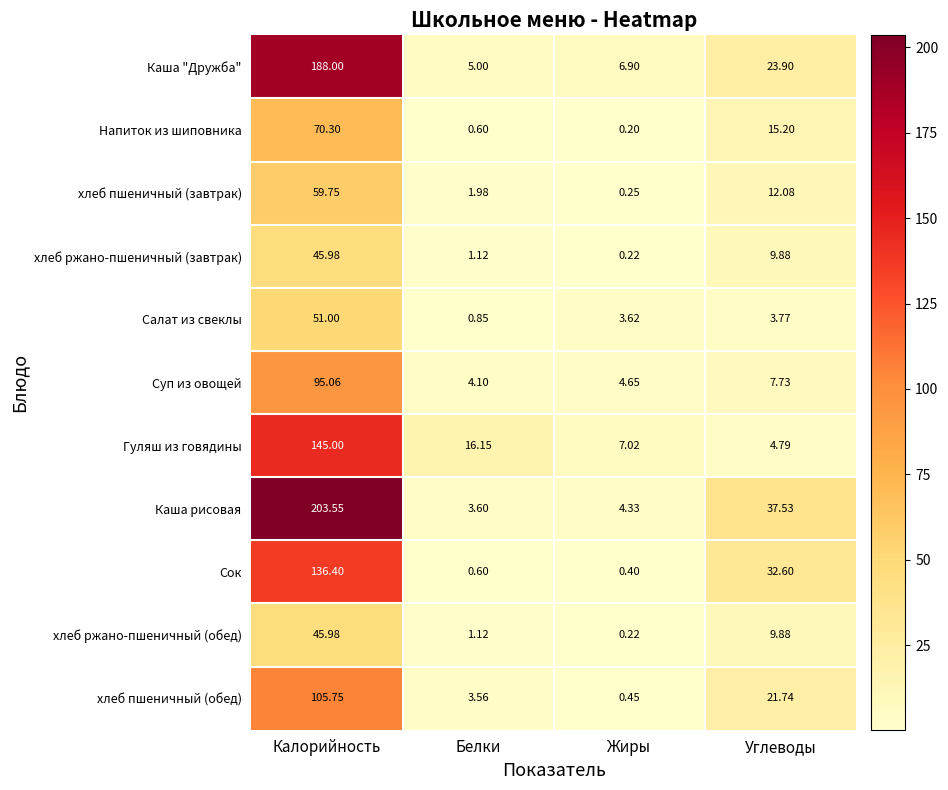

Which series has the largest total across all categories?

Каша рисовая